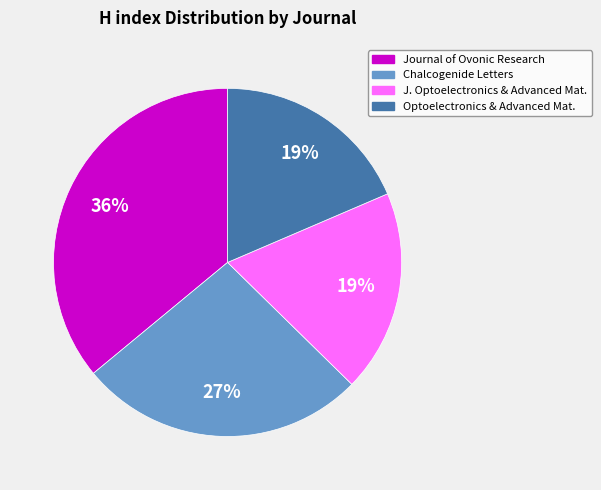

To the nearest percent, what is the average slice percentage?

25%